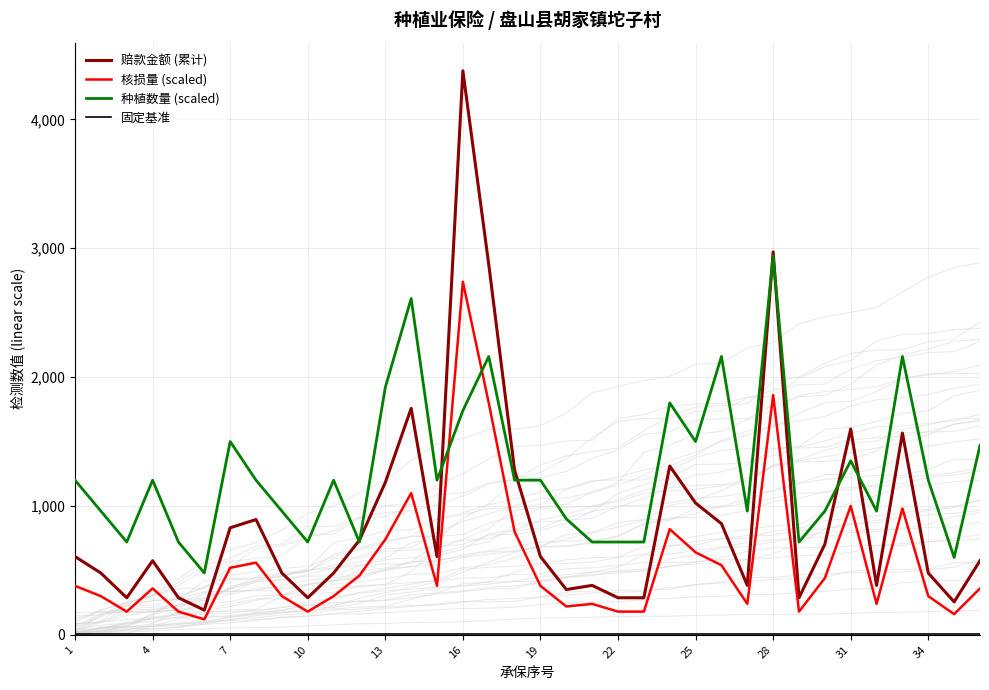

What is the minimum value for 种植数量 (scaled)?

480.0